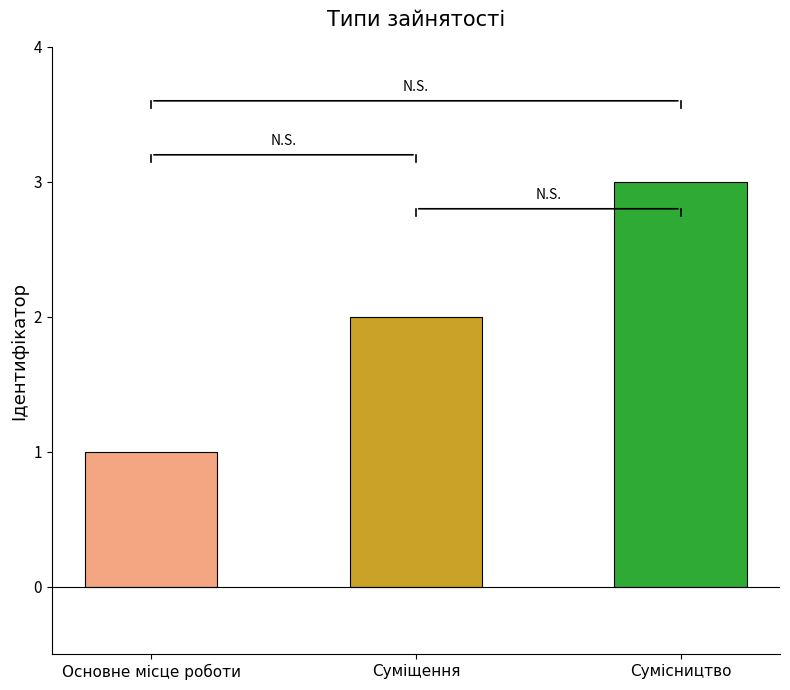

How many values are below 2?

1